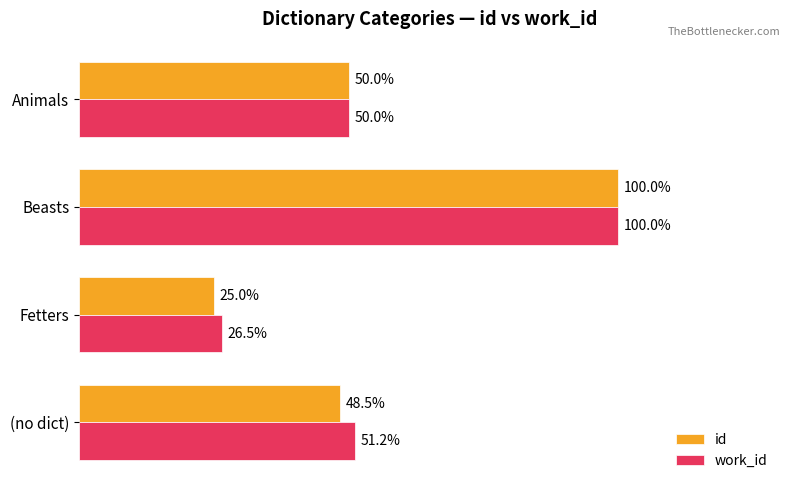

Which series has the largest total across all categories?

work_id